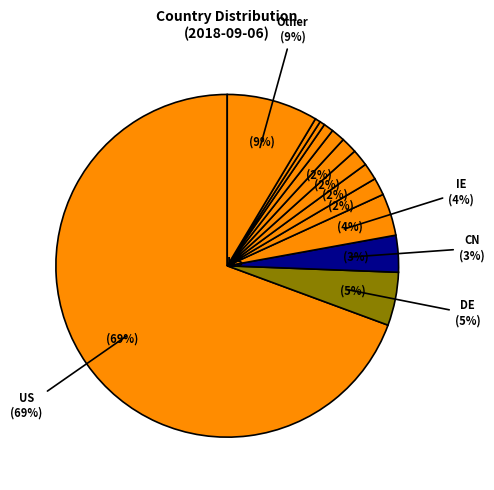

To the nearest percent, what is the average slice percentage?

8%